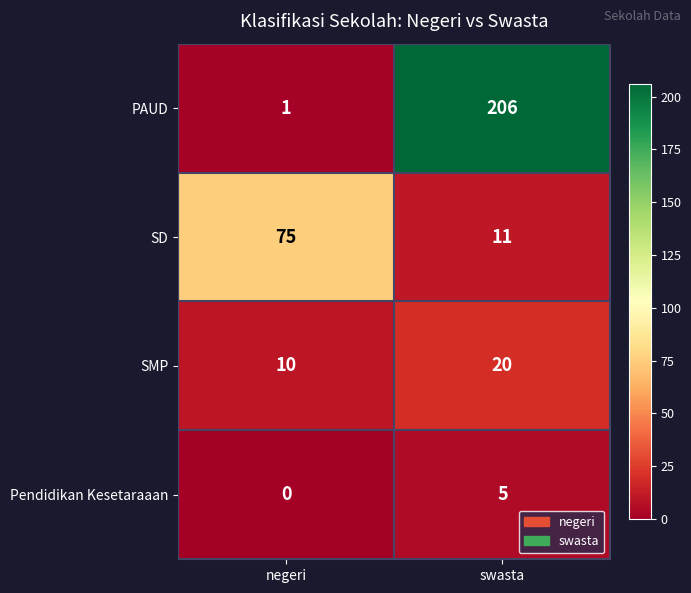

Reading left to right, list all the values displayed in this chart.

PAUD: negeri=1	swasta=206
SD: negeri=75	swasta=11
SMP: negeri=10	swasta=20
Pendidikan Kesetaraaan: negeri=0	swasta=5